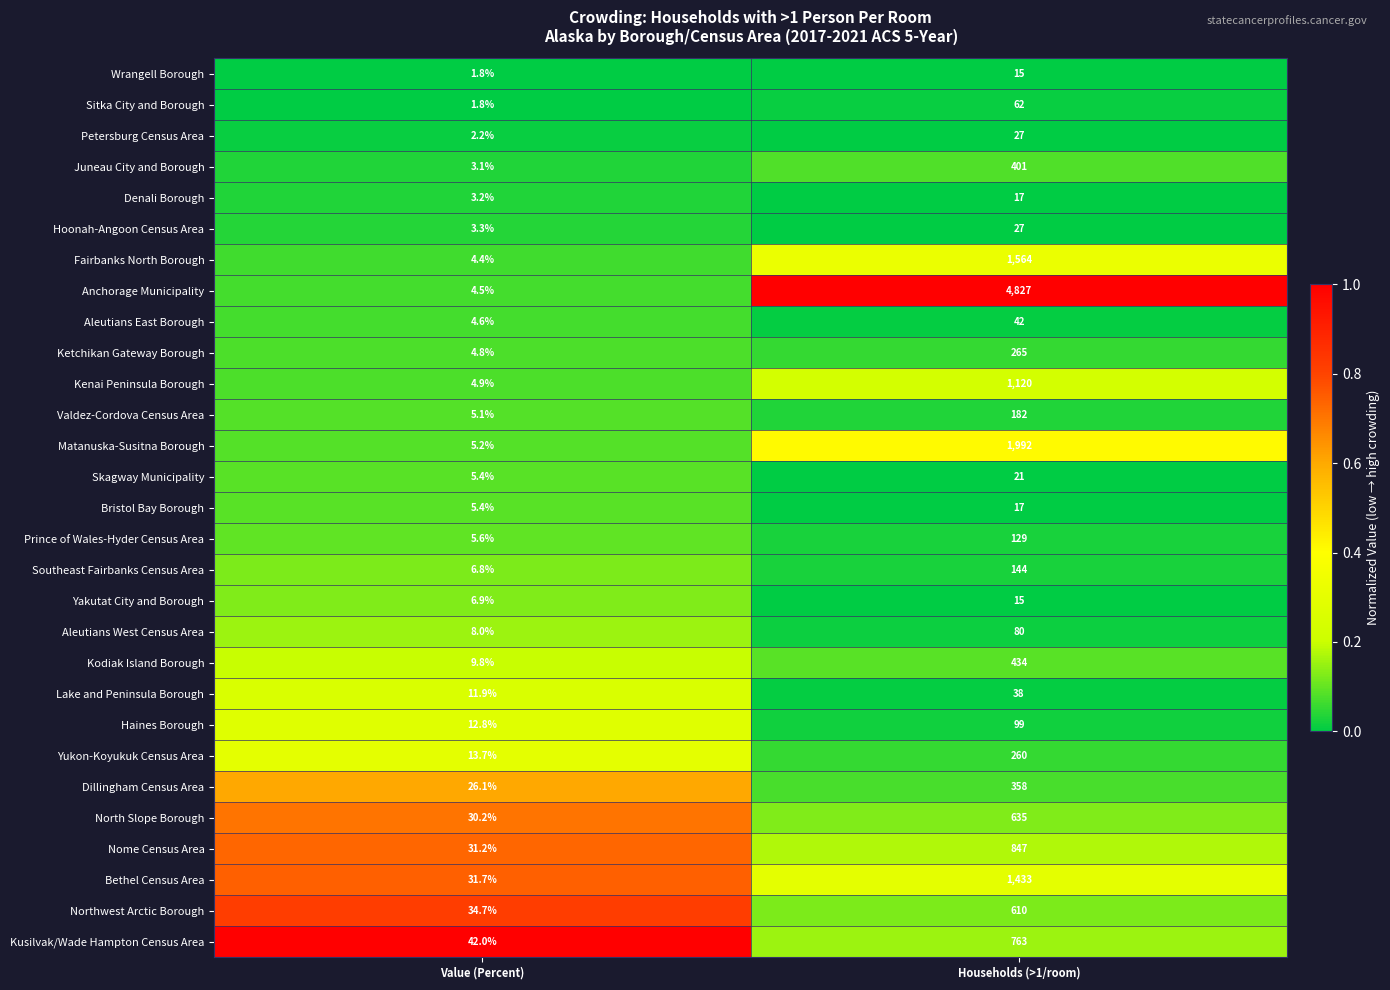

What is the difference between the maximum and minimum values in the Bristol Bay Borough series?

11.6